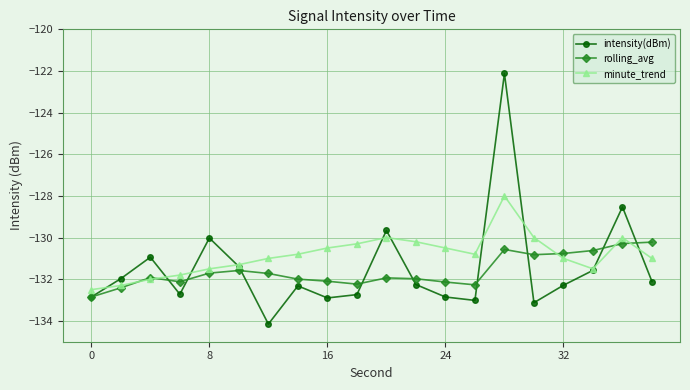

Which series has the largest total across all categories?

minute_trend